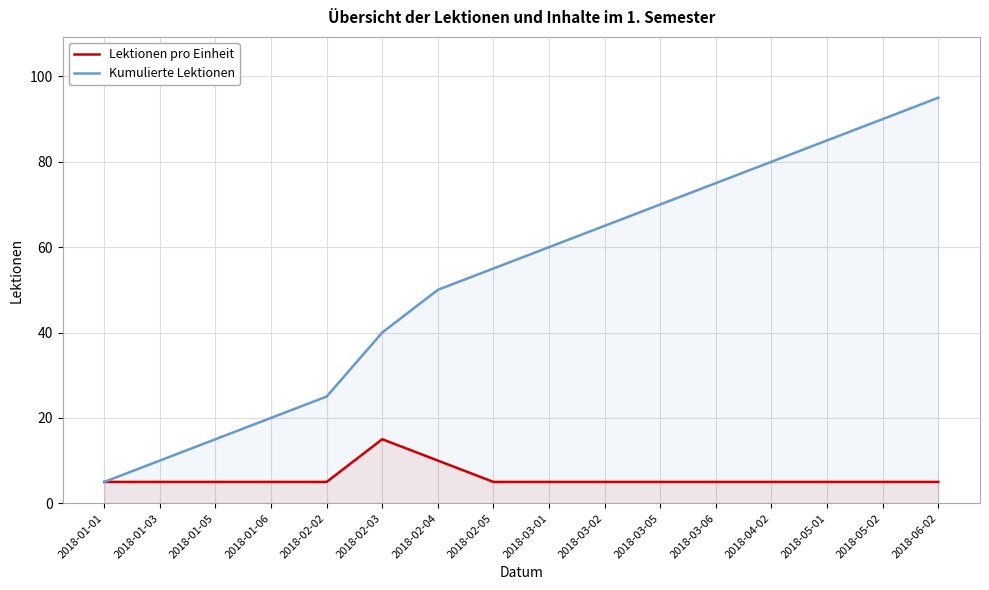

Which label corresponds to the smallest value in the chart?

2018-01-01